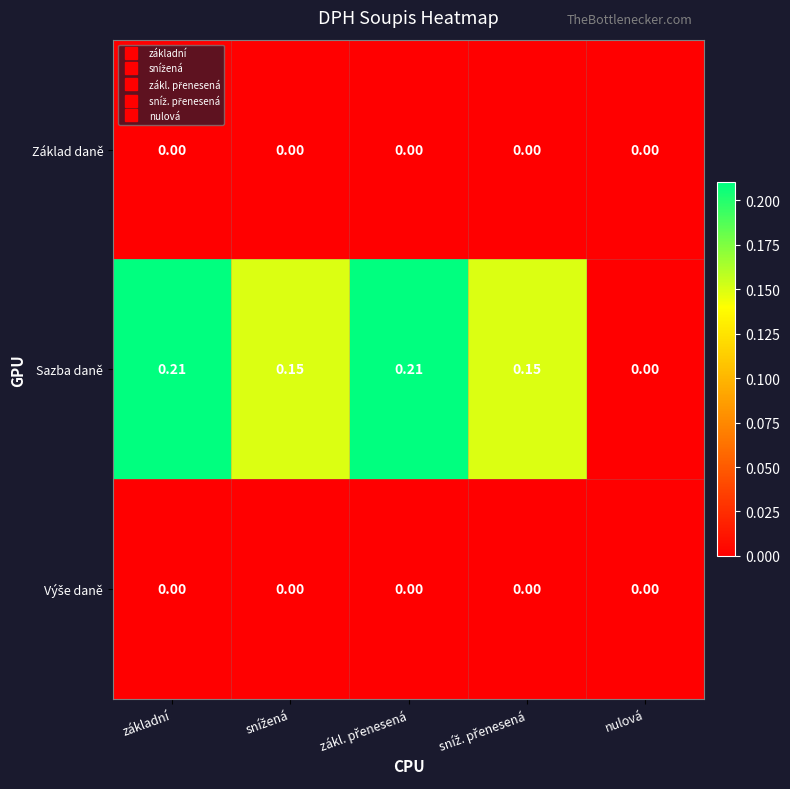

Between základní and nulová, which series saw the biggest shift?

Sazba daně